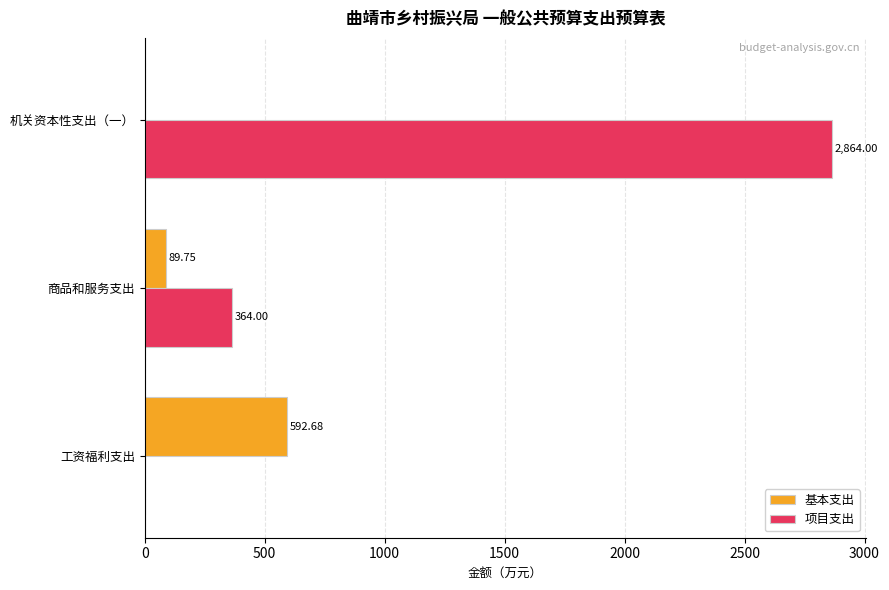

At which label is 基本支出 closest to 296?

商品和服务支出